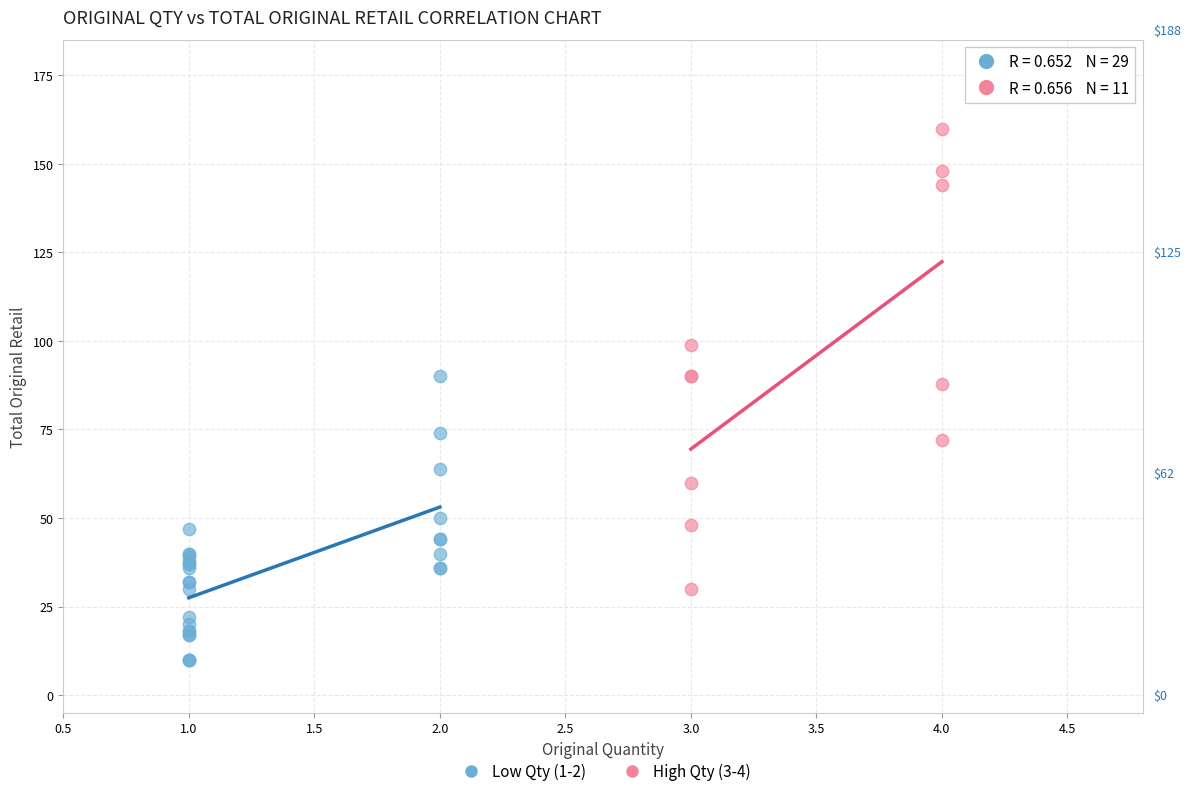

Which series has the largest Y range (max minus min)?

High Qty (3-4)